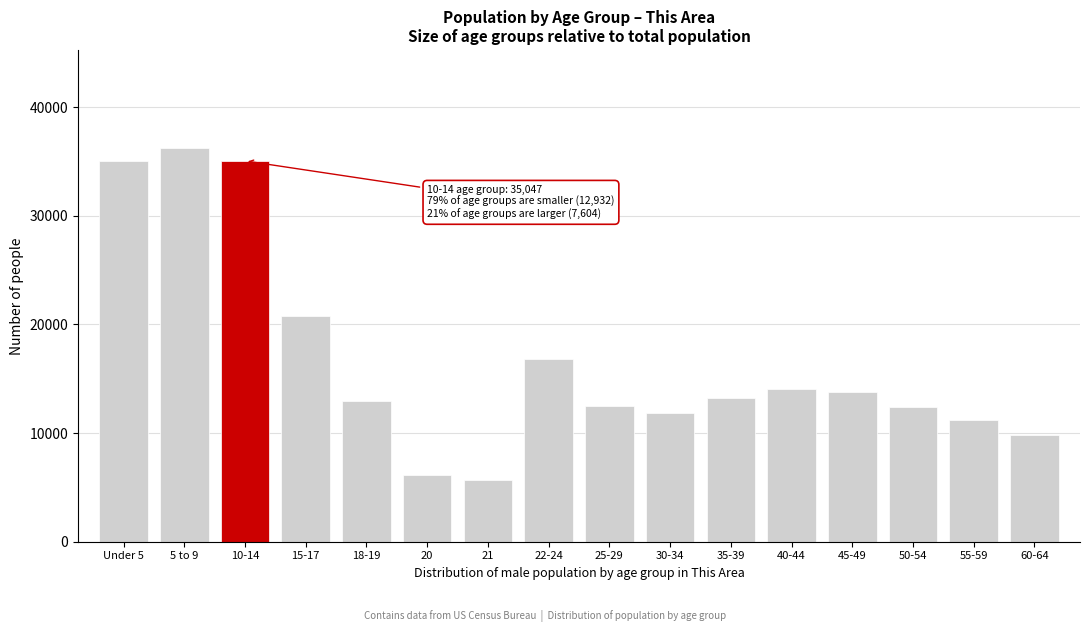

What is the difference between the second highest and second lowest values?

28896